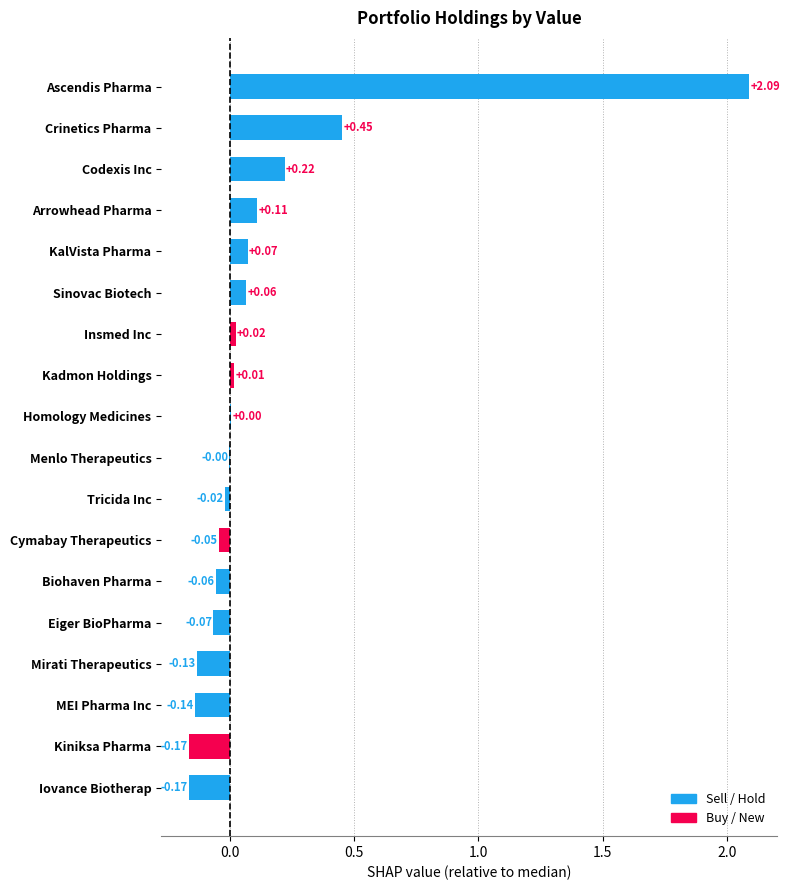

What is the sum of the values at Insmed Inc and Crinetics Pharma?

0.5